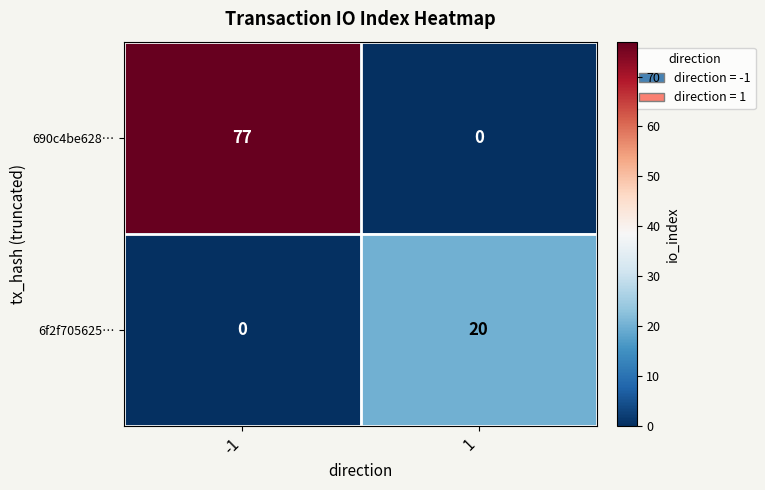

Rank the series at 1 from lowest to highest value.

690c4be628…, 6f2f705625…